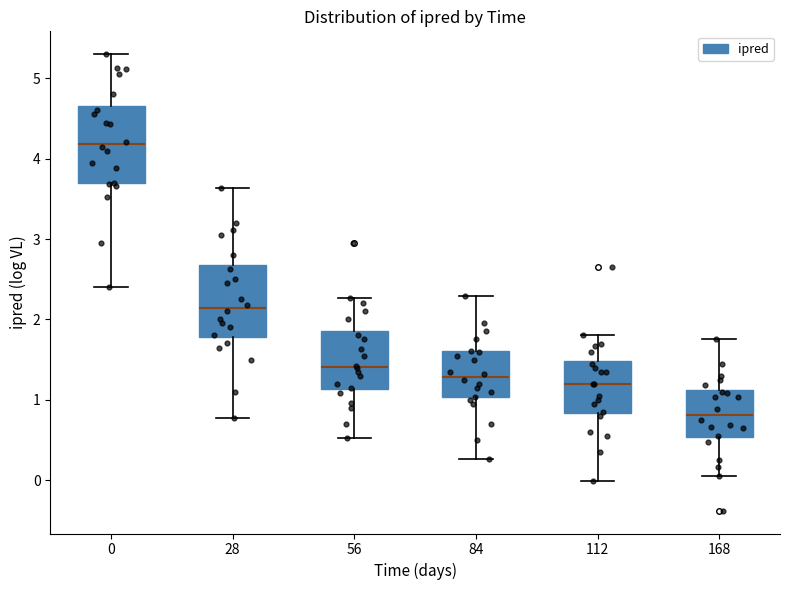

Where is the lower edge of the box at x = 28 on the y-axis? The values are not printed on the chart, so give them approximately, as read against the axis.

1.8